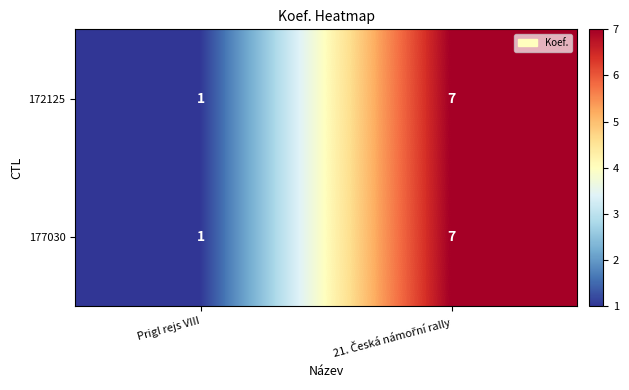

At which label is 177030 closest to 4?

Prigl rejs VIII